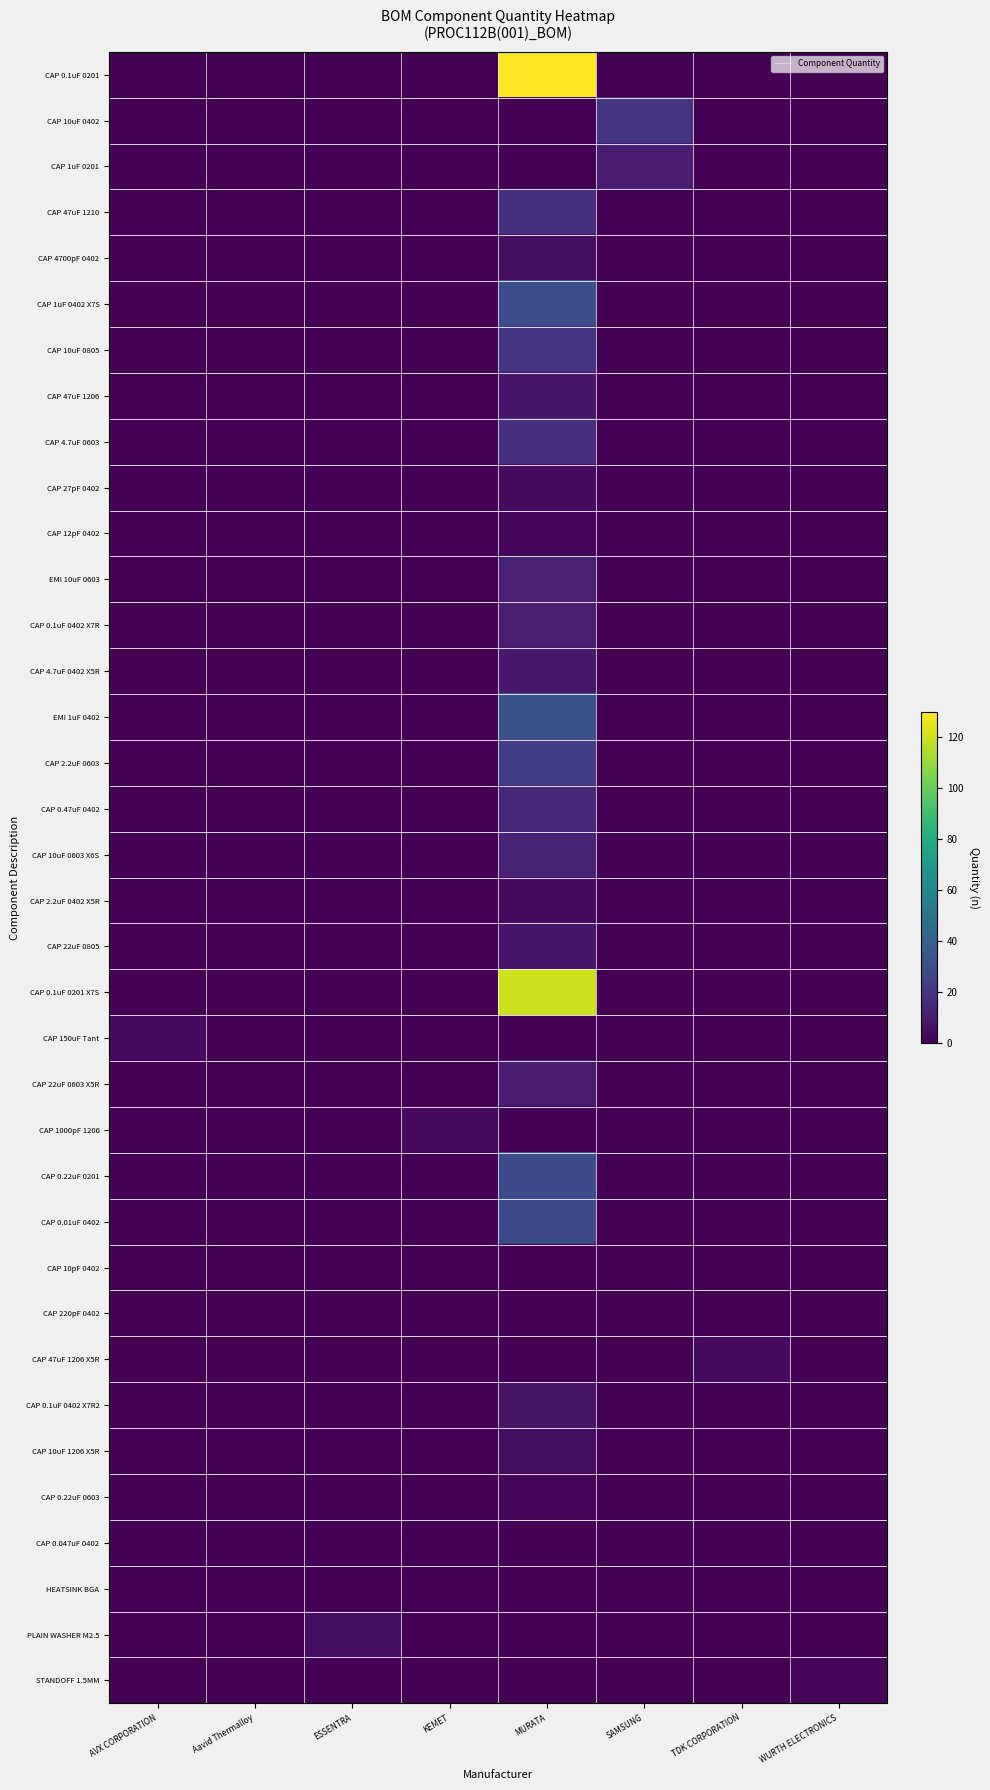

At how many categories does at least one series exceed 6?

2